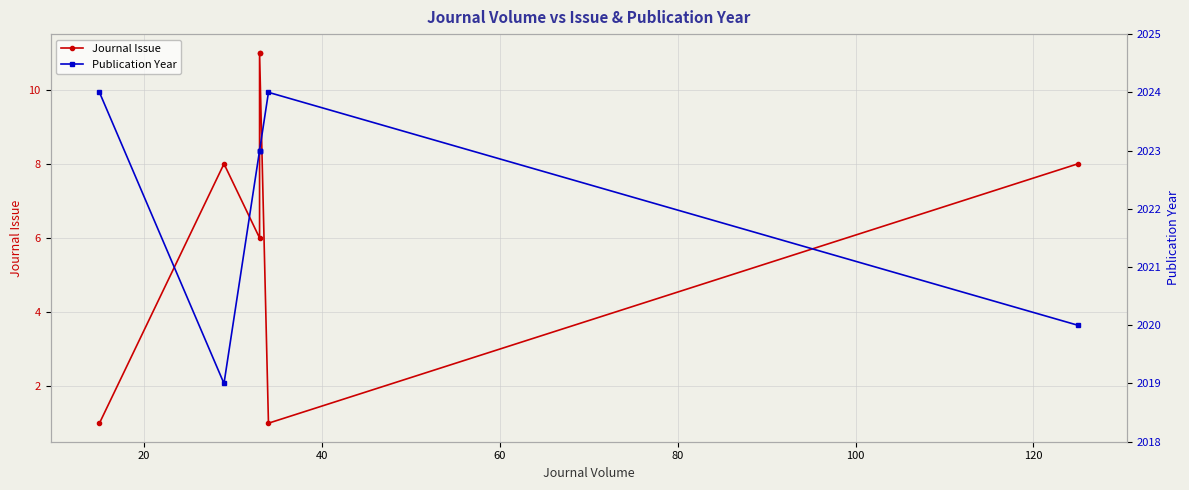

What are all the series names shown in the legend?

Journal Issue, Publication Year